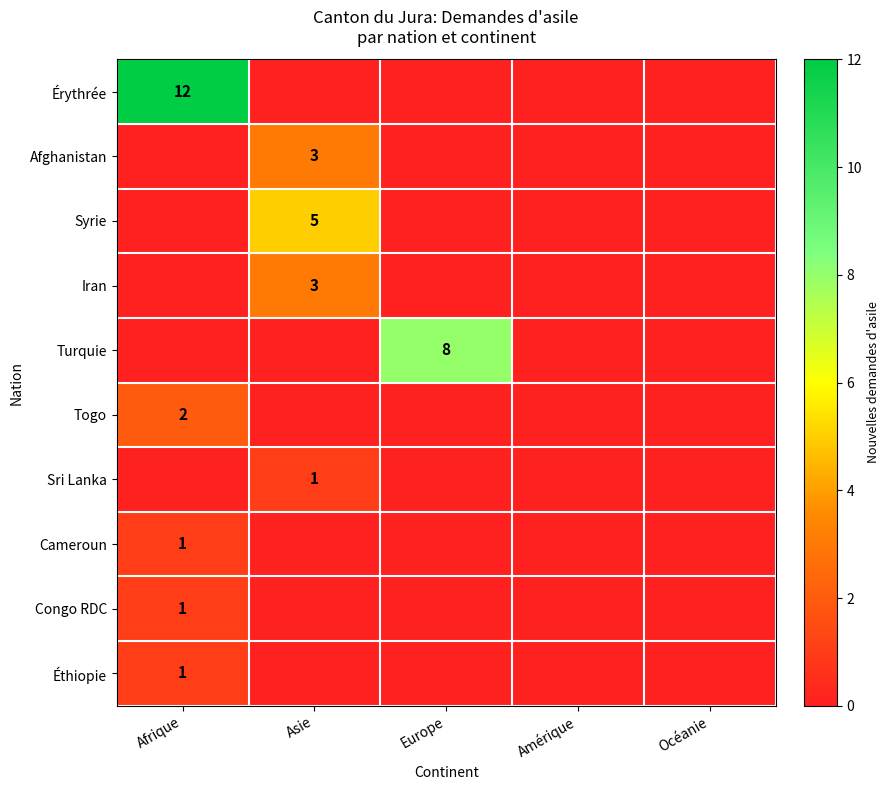

True or false: Congo RDC has a value of 1 at Afrique.

True